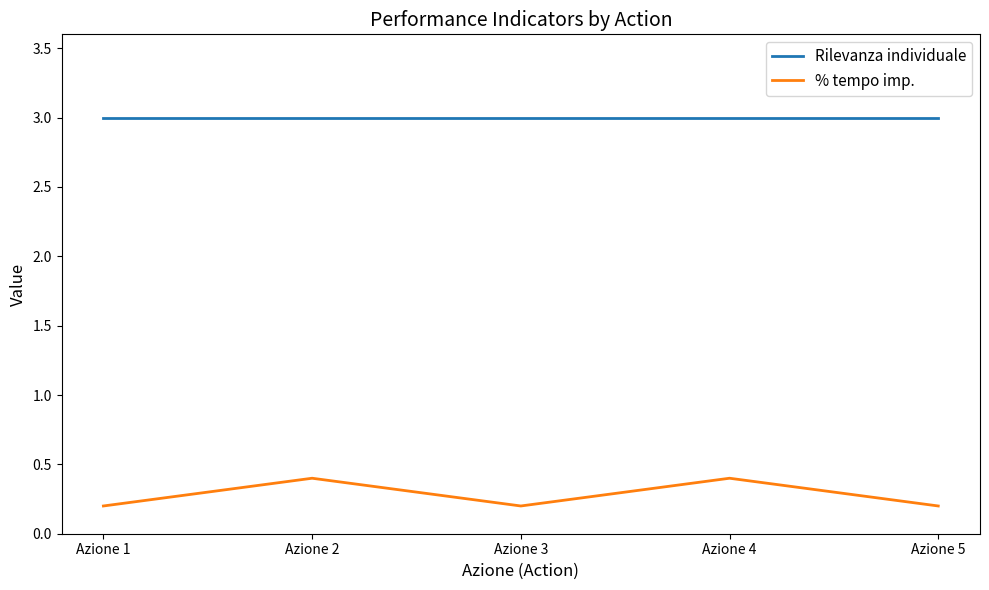

What is the maximum value for % tempo imp.?

0.4